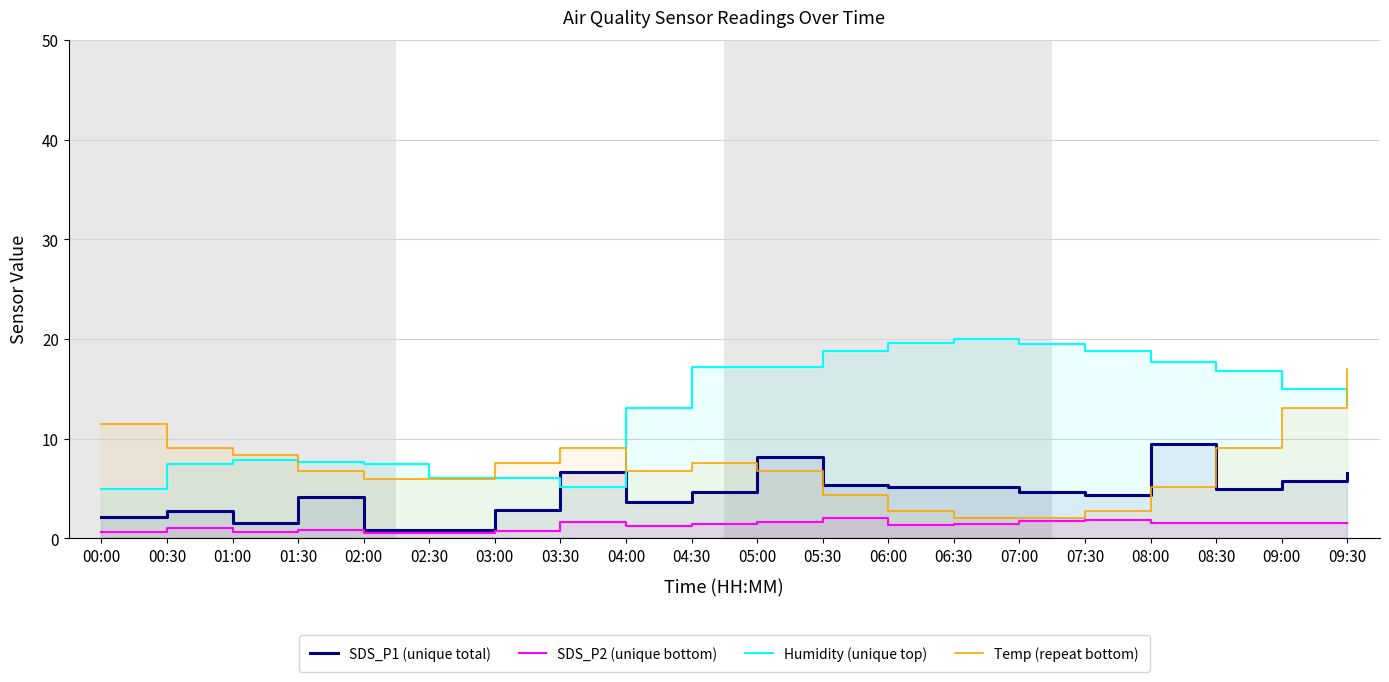

True or false: Temp (repeat bottom) has a value of 9.1 at 00:30.

True